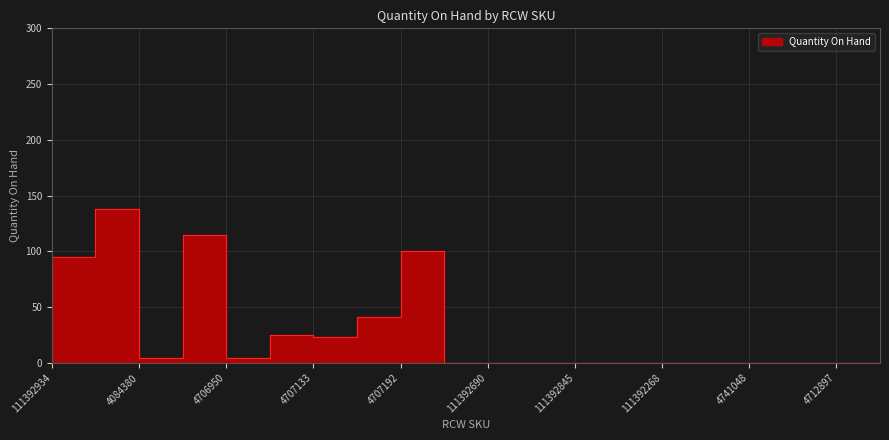

Where is the first local maximum?

4084380